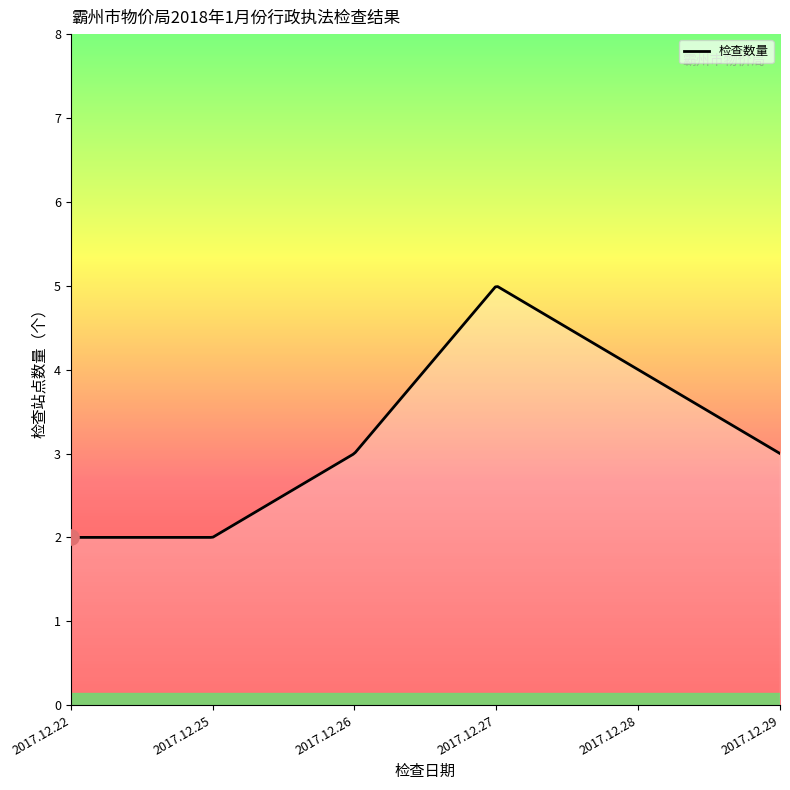

What is the difference between the maximum and minimum values?

3.0